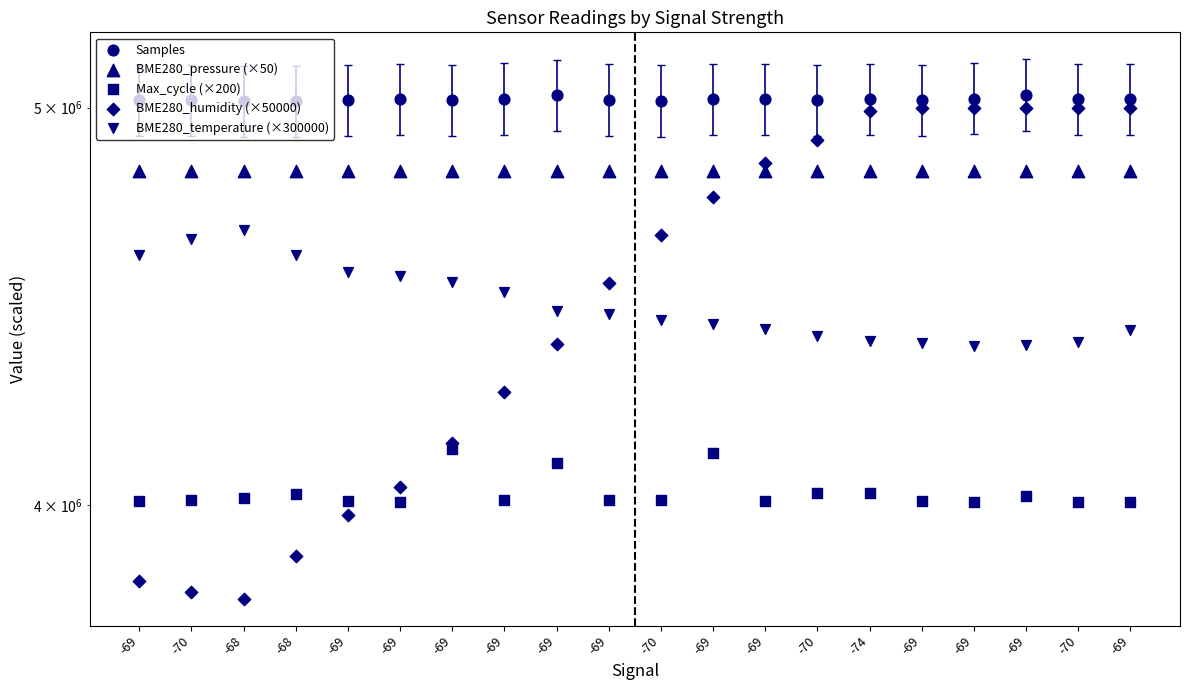

At how many categories does at least one series exceed 4770943?

20